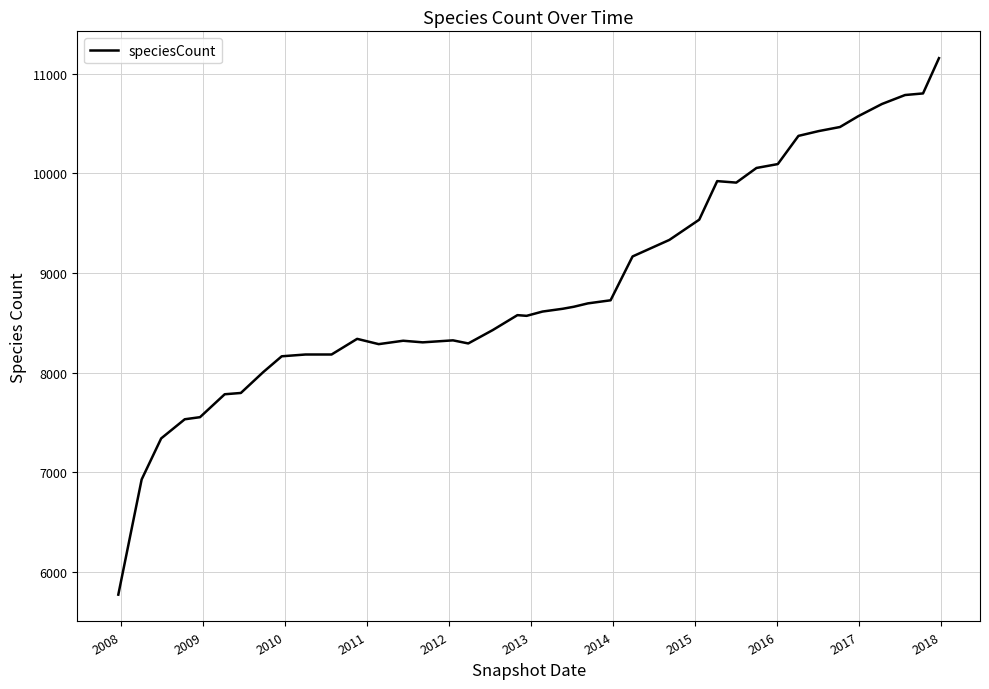

True or false: the data has more than 0 interior local peaks.

True